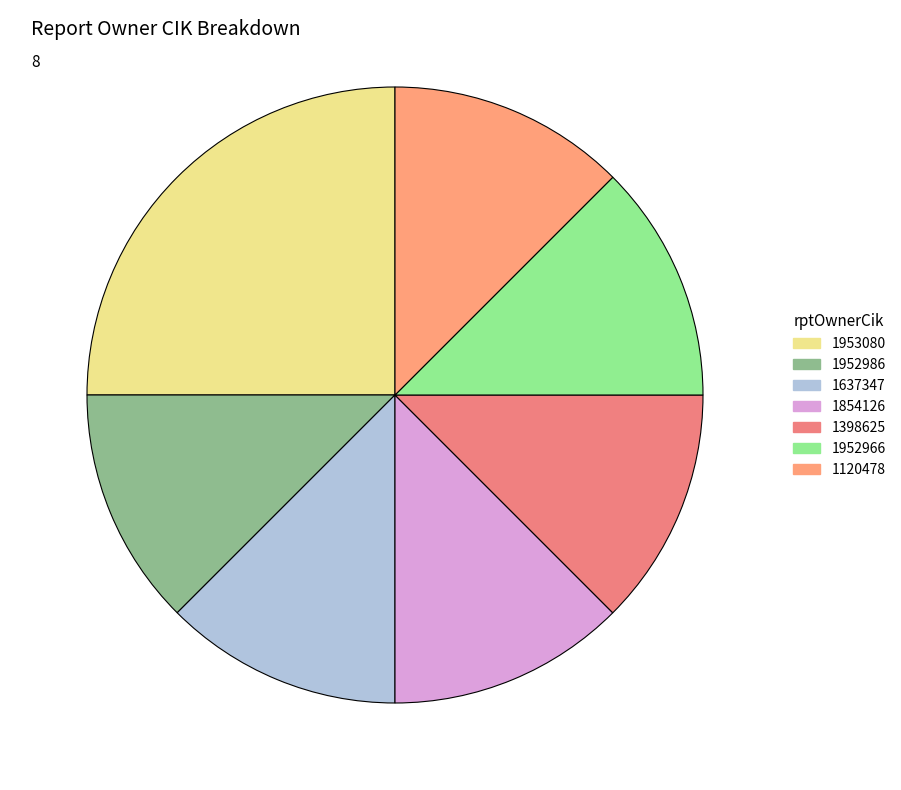

What is the smallest slice in the pie chart?

1952986